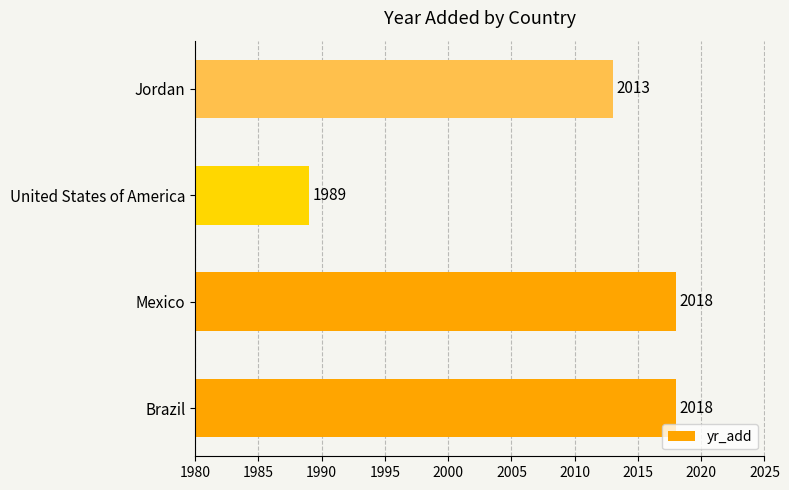

Is it true that the value at Jordan is 1077?

False